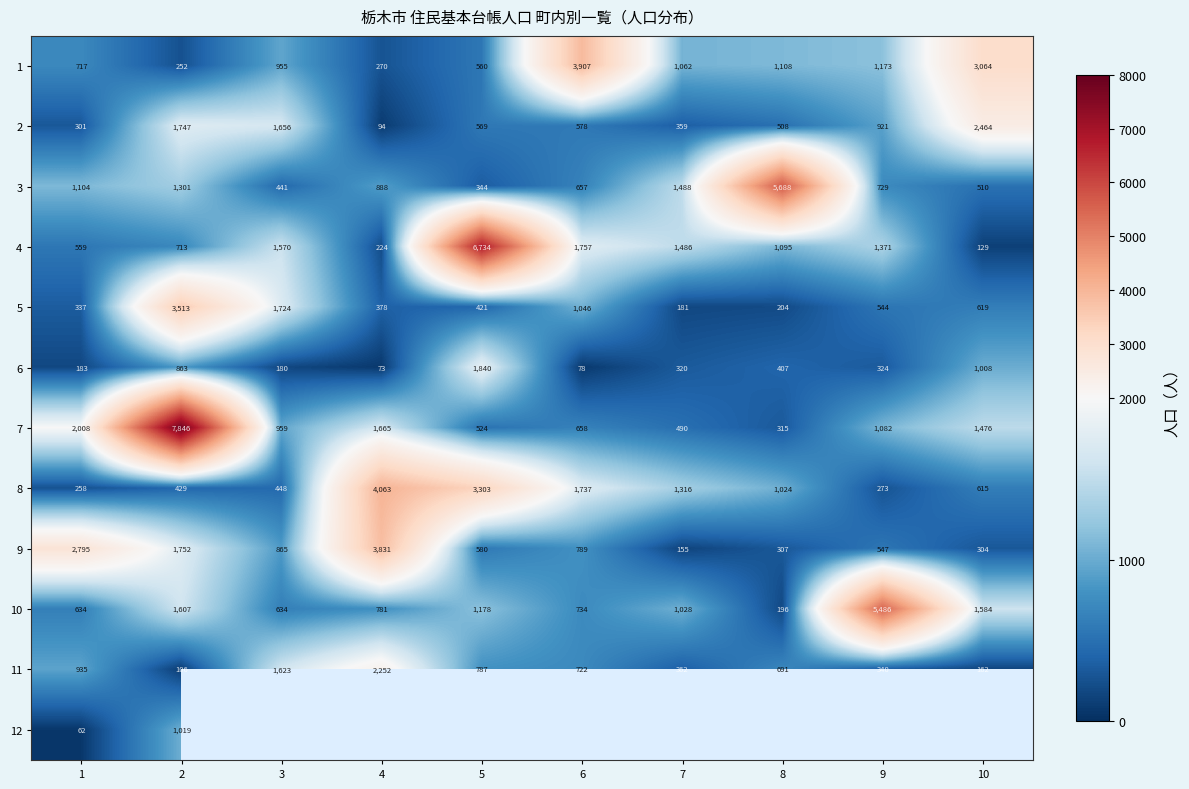

What is the greatest value displayed?

7846.0